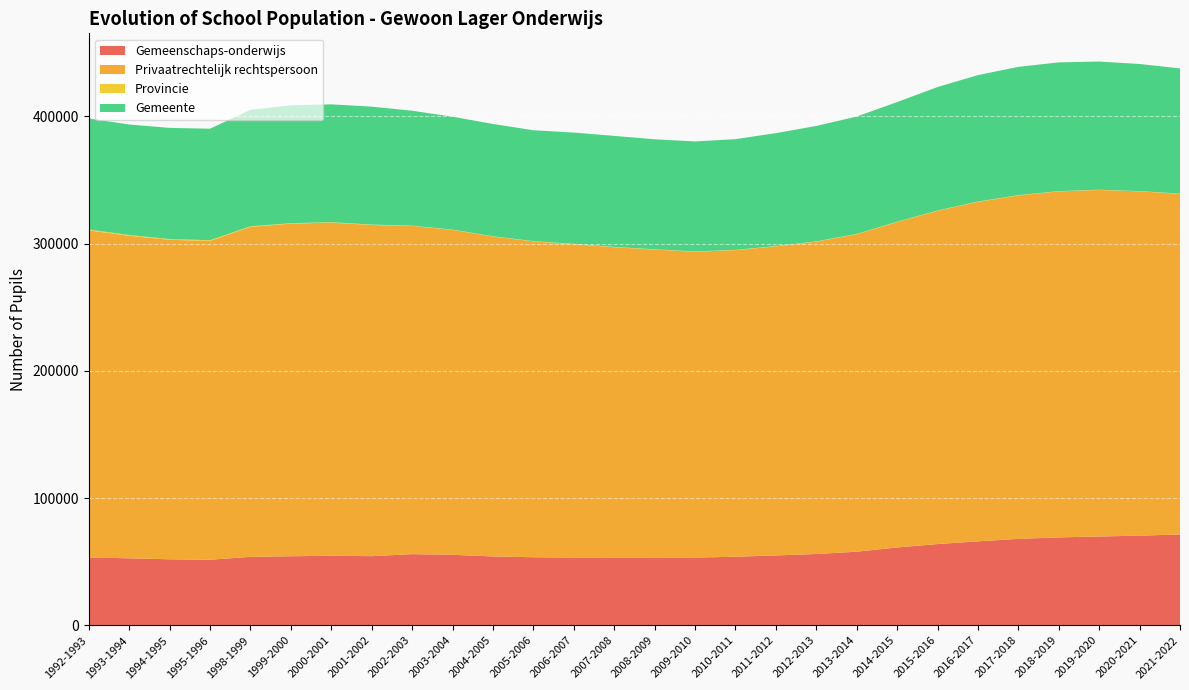

Reading left to right, extract all data points from this chart.

Gemeenschaps-onderwijs: 53403	52673	51910	51579	53799	54306	54693	54371	55962	55430	54161	53522	53200	53185	53087	53232	53945	54942	56060	57868	61226	63883	66007	67945	69114	69824	70503	71400
Privaatrechtelijk rechtspersoon: 256919	253366	250991	250430	259251	261328	261714	260178	257888	255276	251331	248114	246291	243897	242127	240339	240821	242810	245408	249416	255647	261815	266736	269833	271854	272215	270476	267636
Provincie: 666	616	606	581	461	336	329	324	197	198	214	241	259	246	233	233	231	229	218	206	236	212	214	208	201	190	179	195
Gemeente: 87241	86819	87330	87605	91510	92575	92587	92653	90261	88711	88204	87096	87407	87229	86435	86393	86986	88715	90665	92239	93988	97001	99334	100793	101106	100732	99868	98338